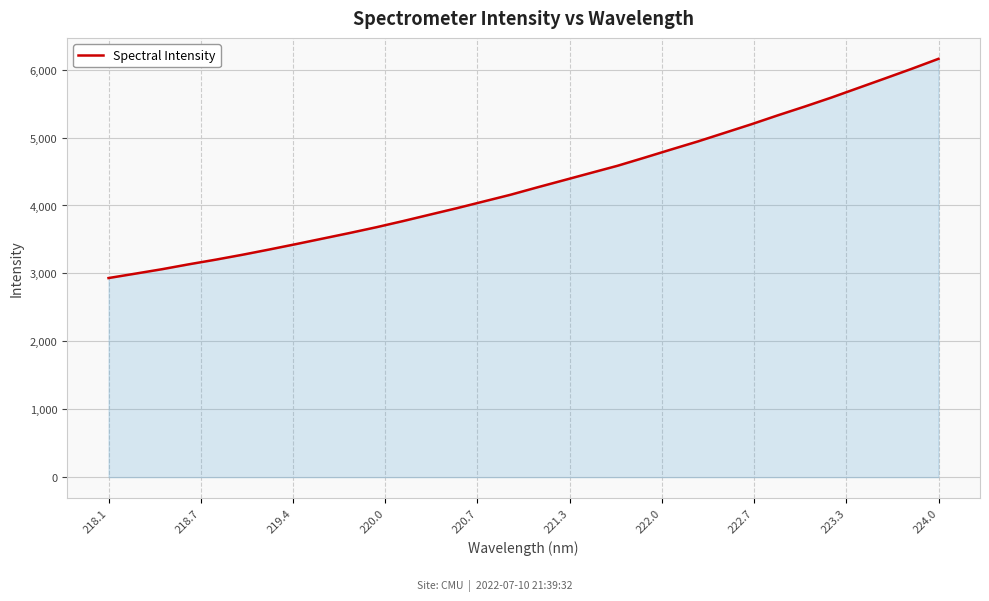

Does the chart have visible grid lines?

Yes